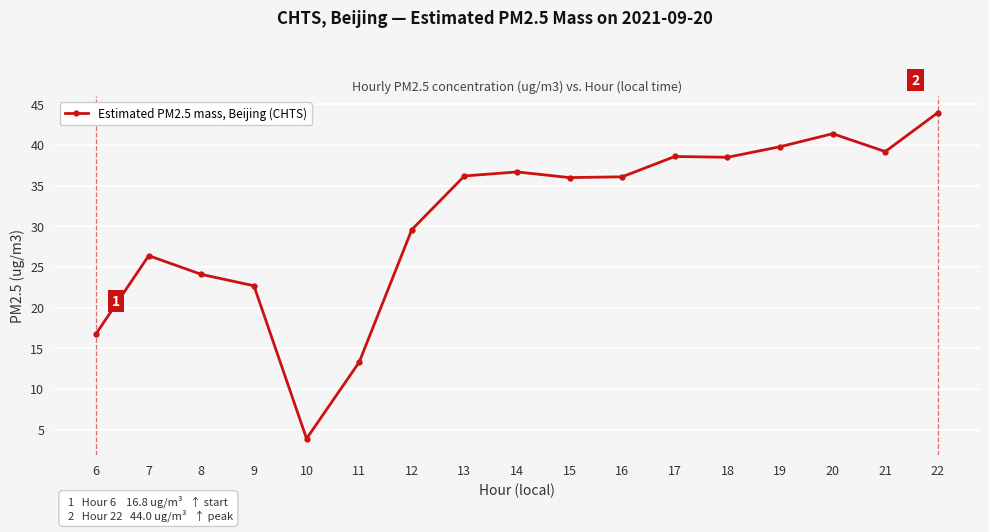

What is the difference between the values at 19 and 22?

4.2